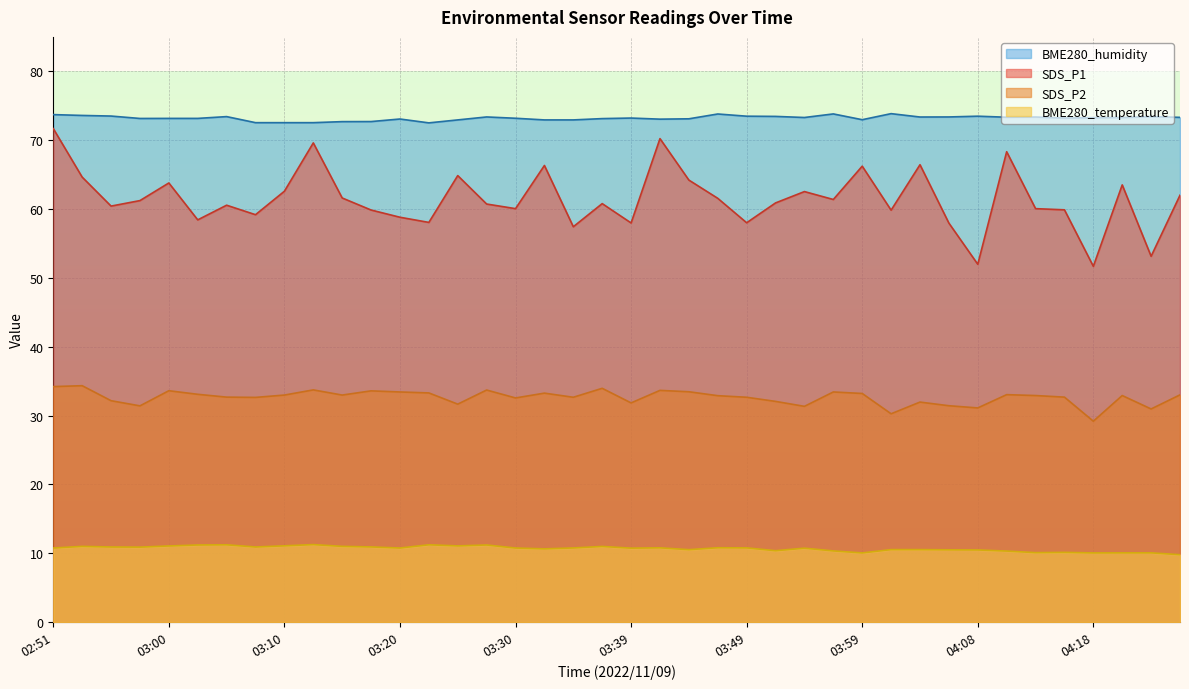

What is the difference between the maximum and minimum values in the BME280_temperature series?

1.5